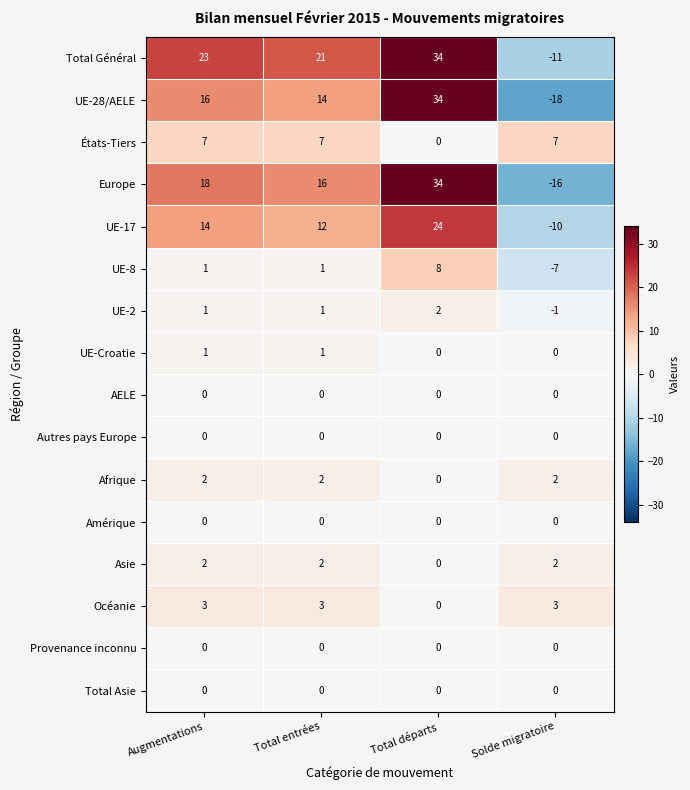

True or false: États-Tiers has a value of 9 at Solde migratoire.

False